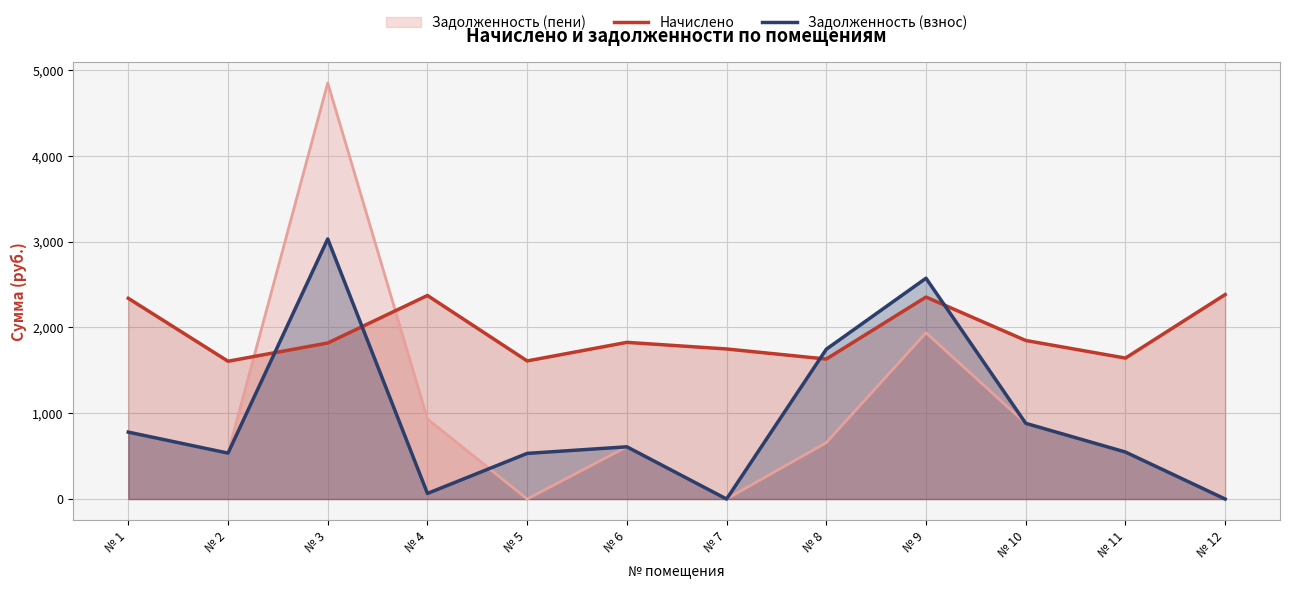

Rank the series by their maximum value, from highest to lowest.

Задолженность (пени), Задолженность (взнос), Начислено